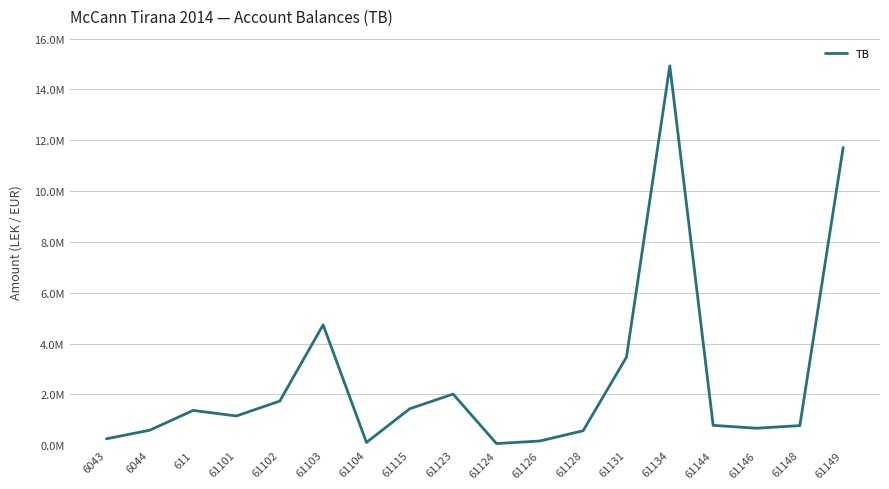

Where is the first local maximum?

611